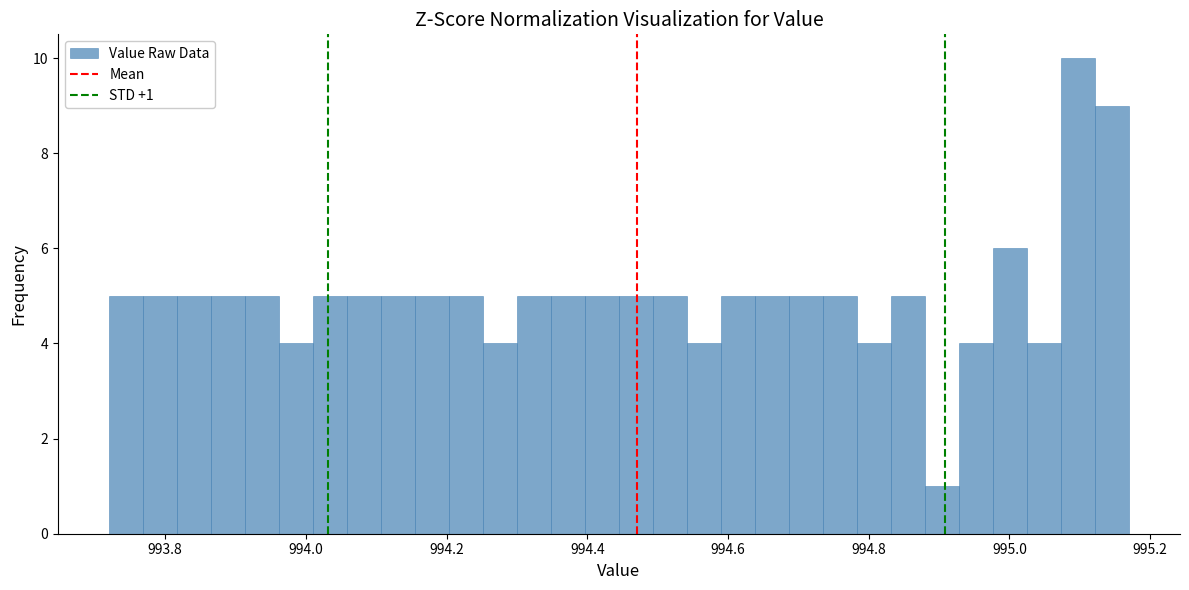

Around what value on the x-axis is the tallest bar? Give the approximate position of its centre, as read against the axis.

995.10